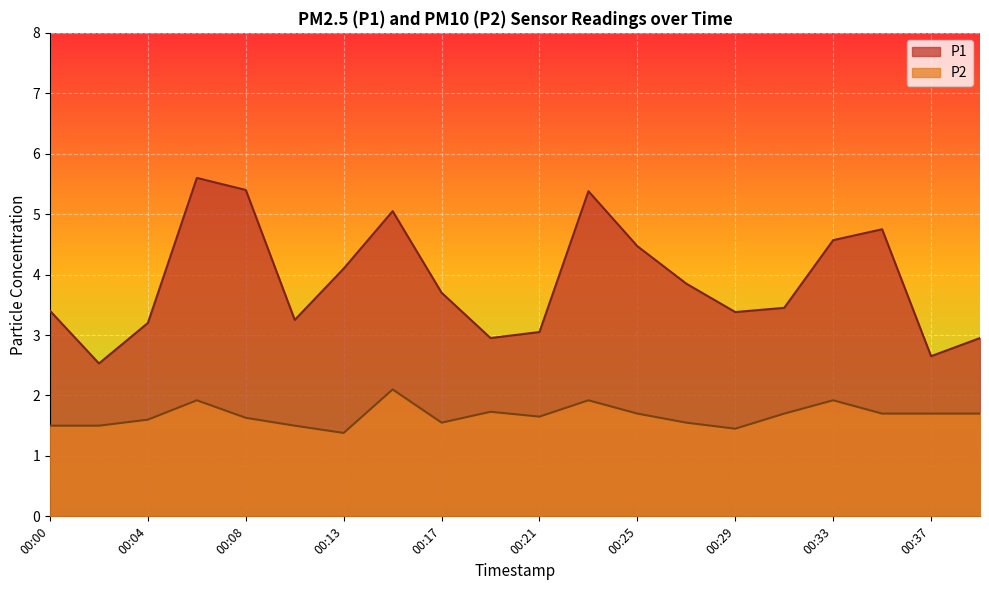

The value of P1 at 00:02 is 2.5. True or false?

True